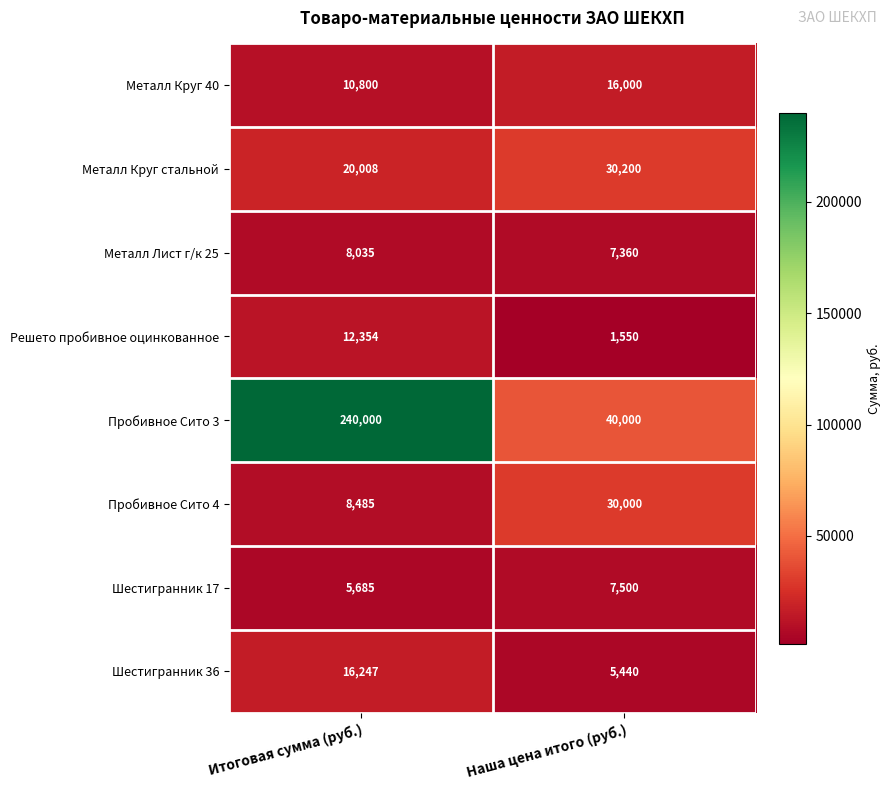

What is the approximate value of Пробивное Сито 4 at Итоговая сумма (руб.)?

8485